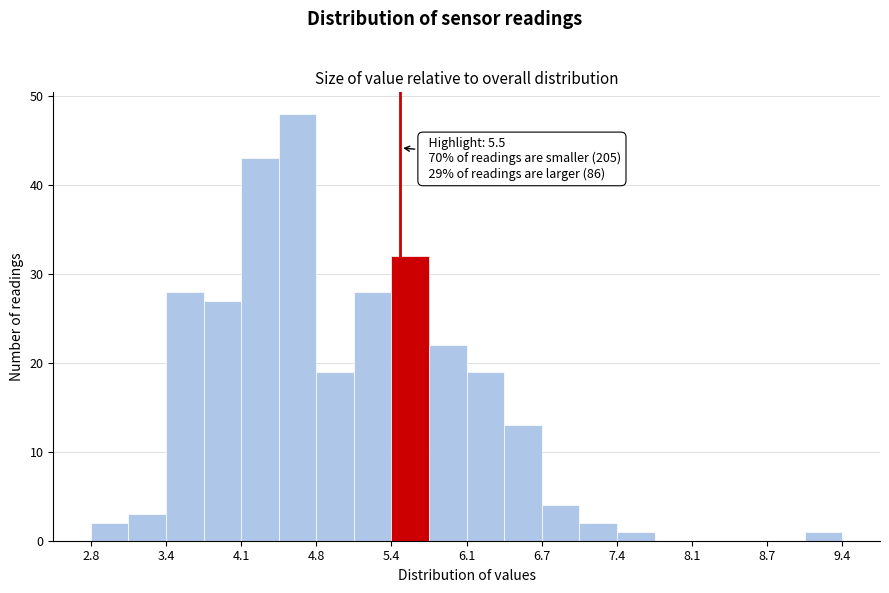

Read against the x-axis, roughly where is the centre of the tallest bar?

4.6